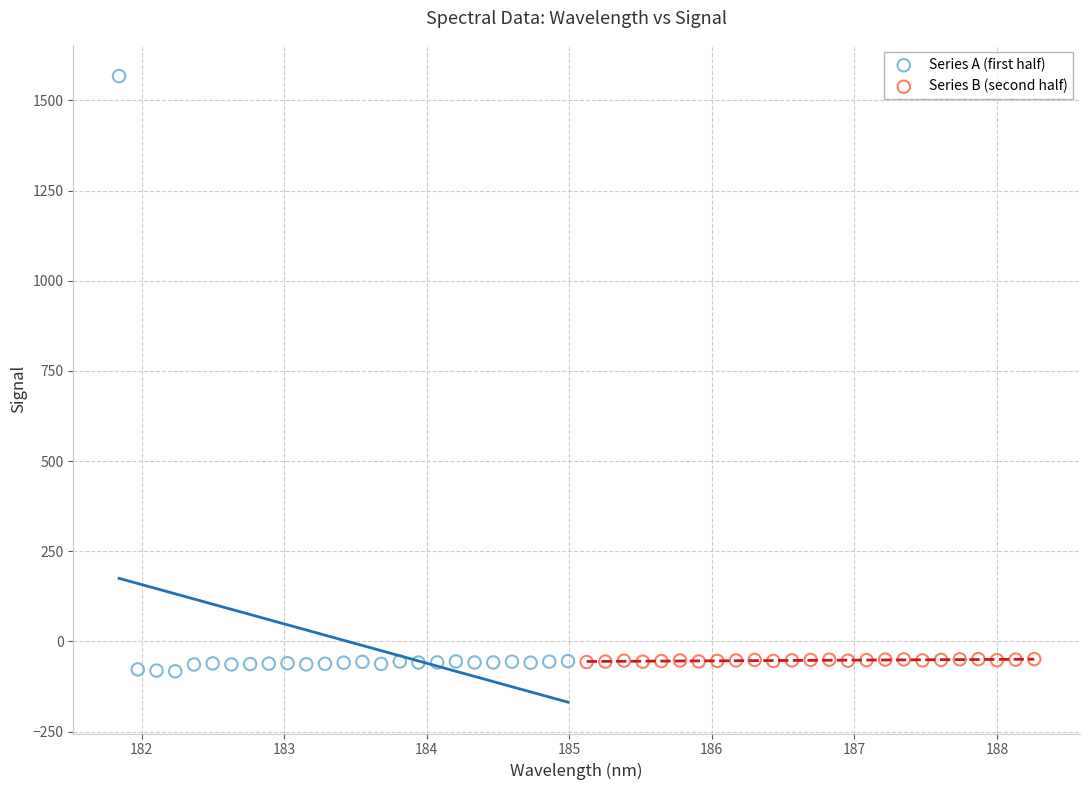

Which series reaches the maximum Y coordinate?

Series A (first half)